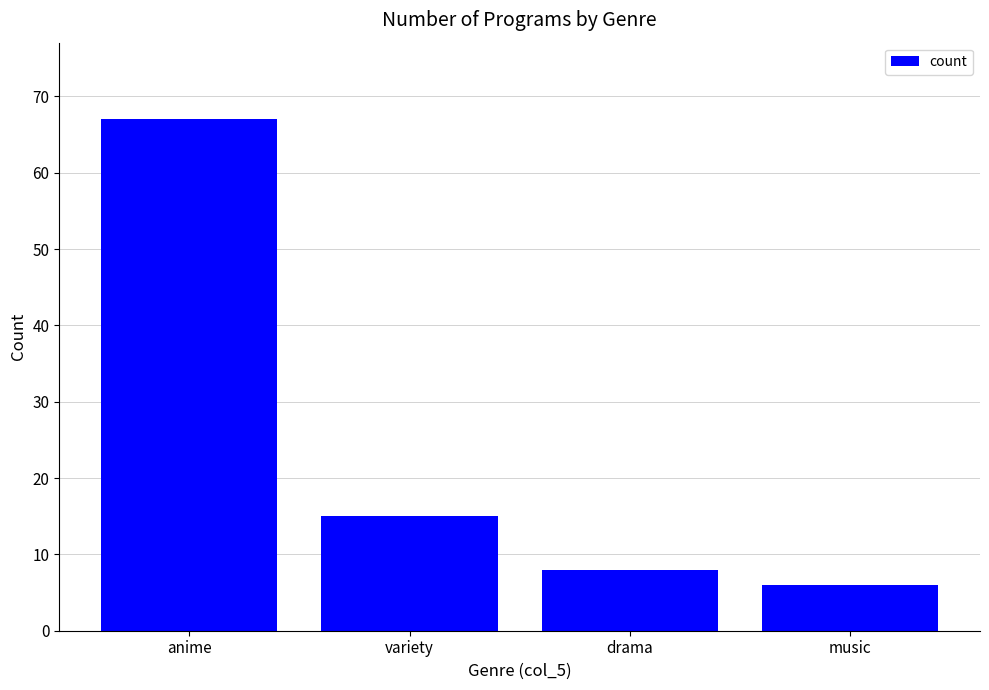

What position from the right is variety?

3